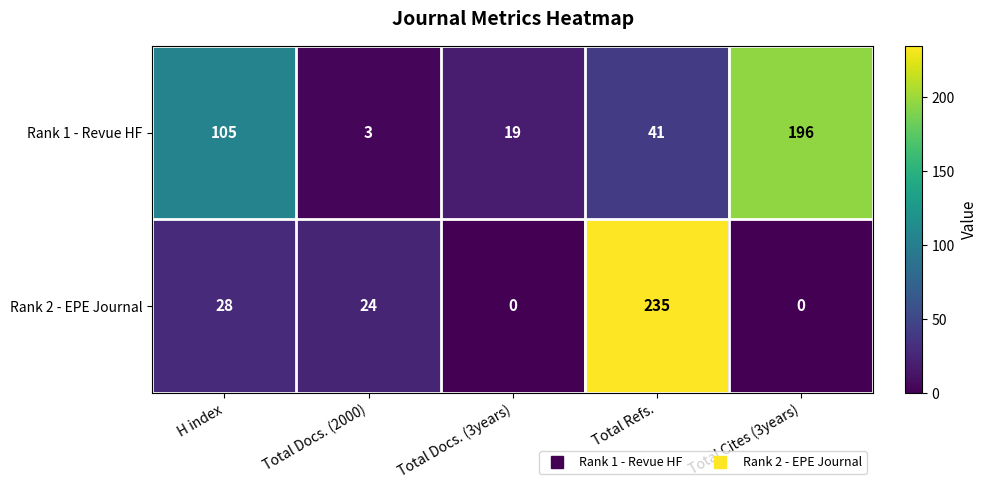

The value of Rank 2 - EPE Journal at Total Docs. (3years) is 150. True or false?

False